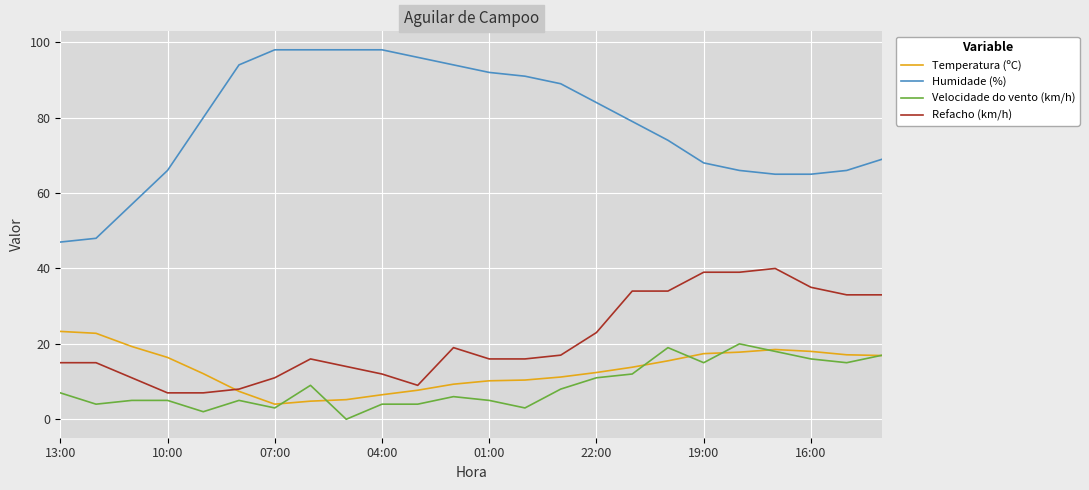

Which series has the widest spread of values?

Humidade (%)